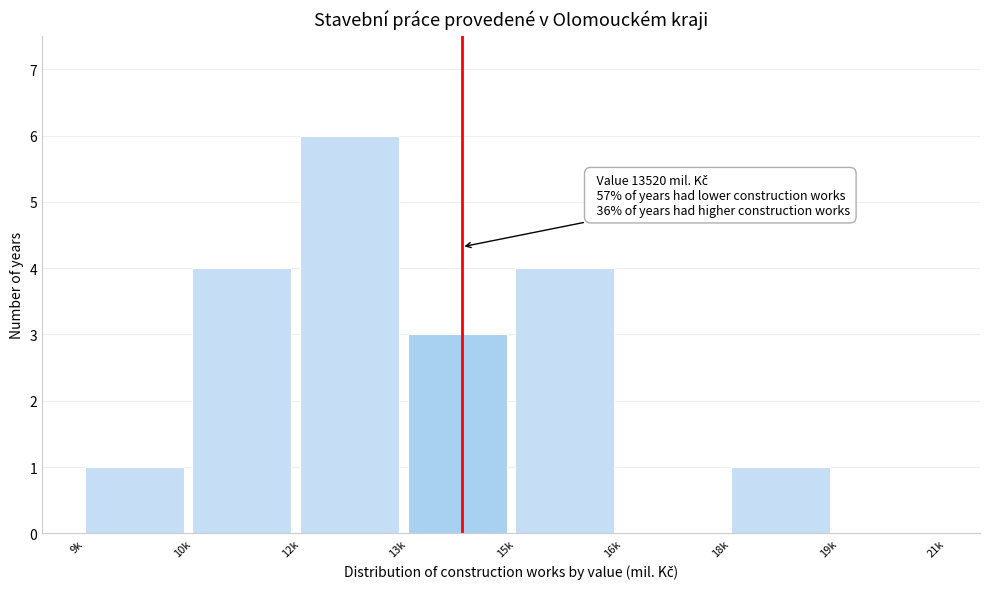

Reading left to right, transcribe all the data shown in this chart.

9k=1	10k=4	12k=6	13k=3	15k=4	16k=0	18k=1	19k=0